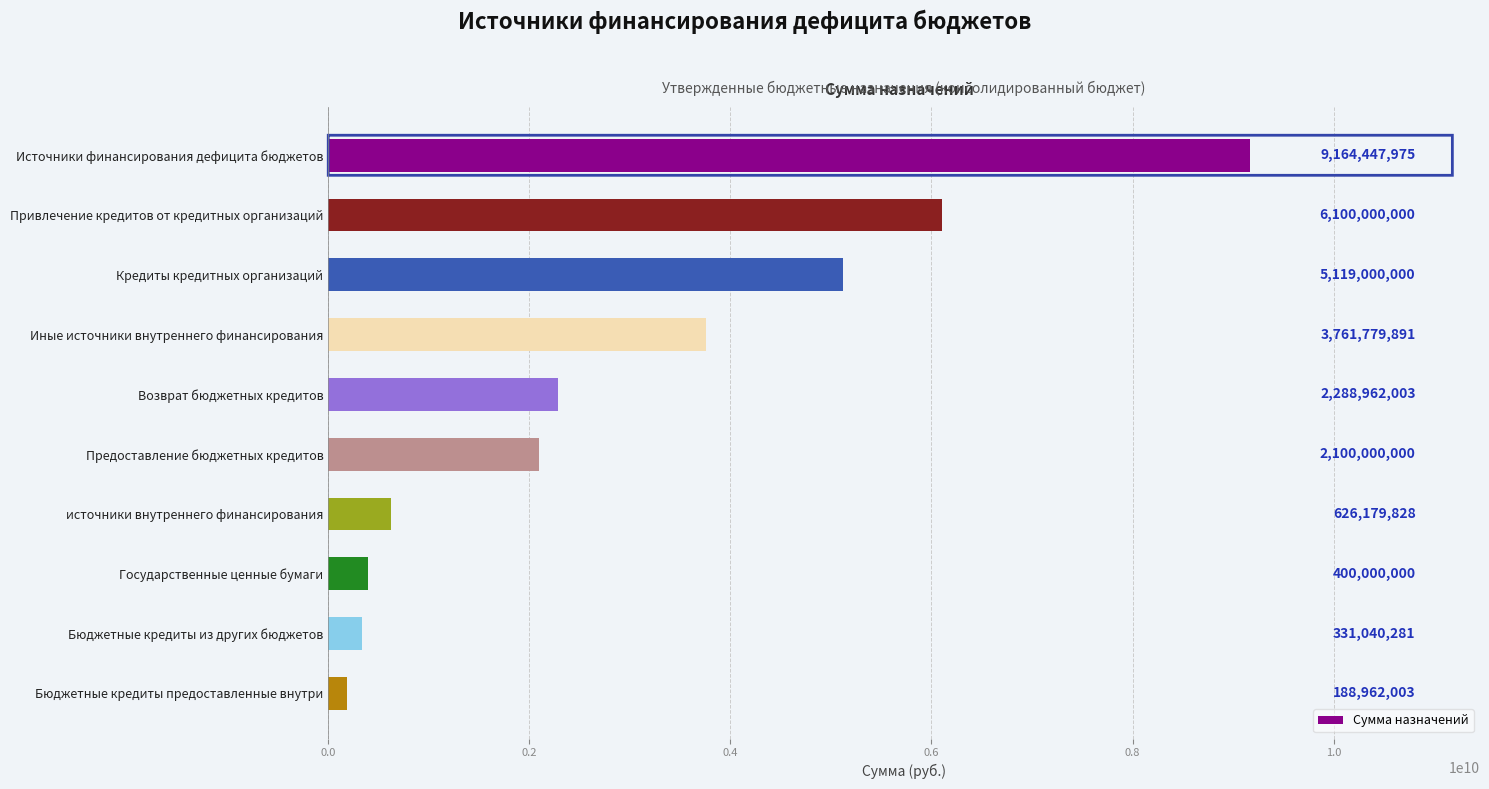

What position from the top is Привлечение кредитов от кредитных организаций?

2